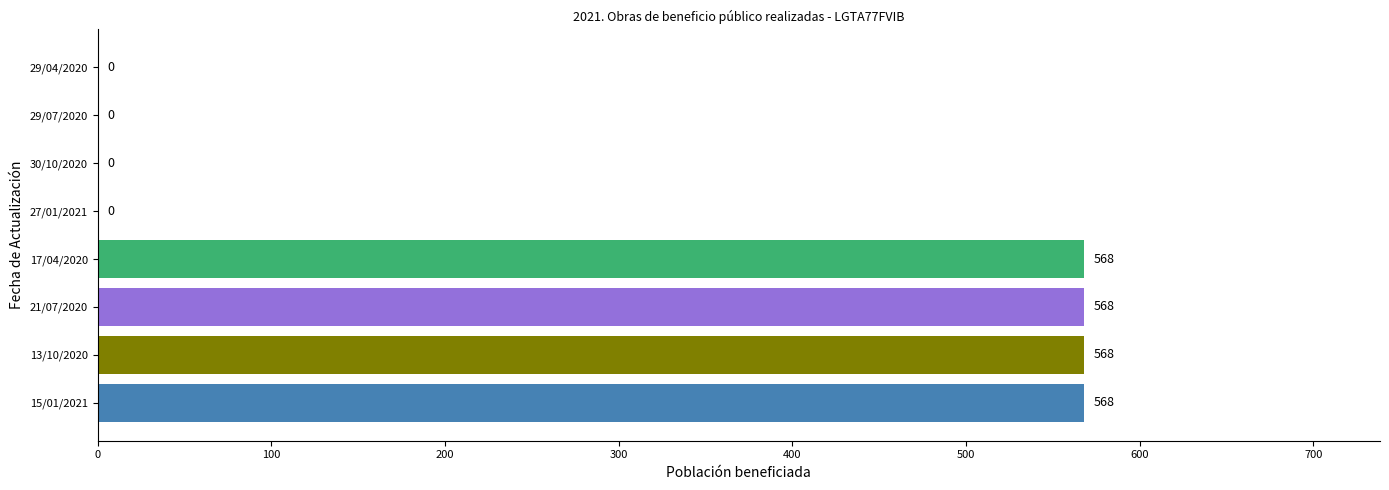

What is the sum of all values?

2272